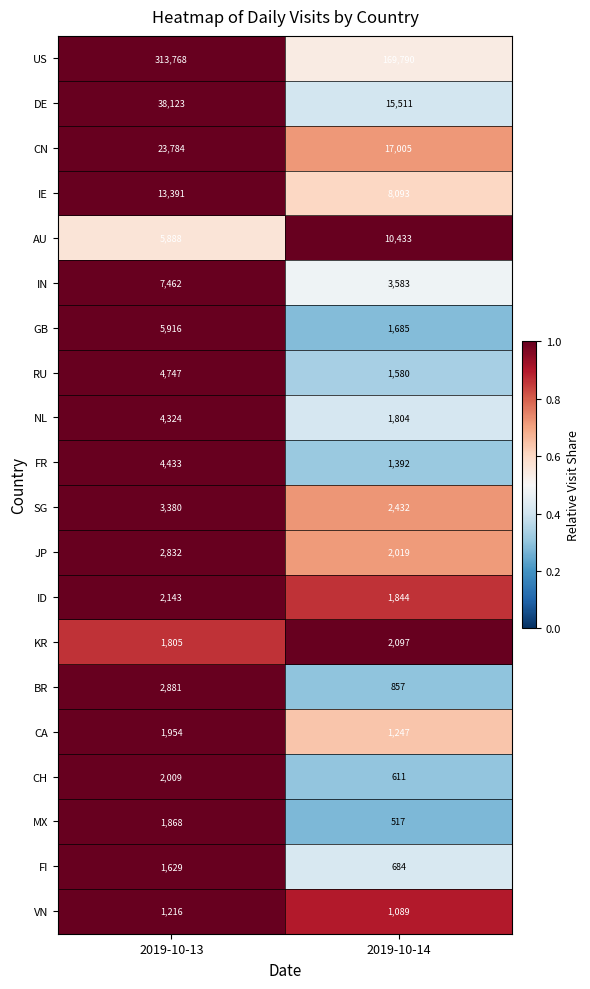

At which category does the chart reach its minimum across all series?

2019-10-14